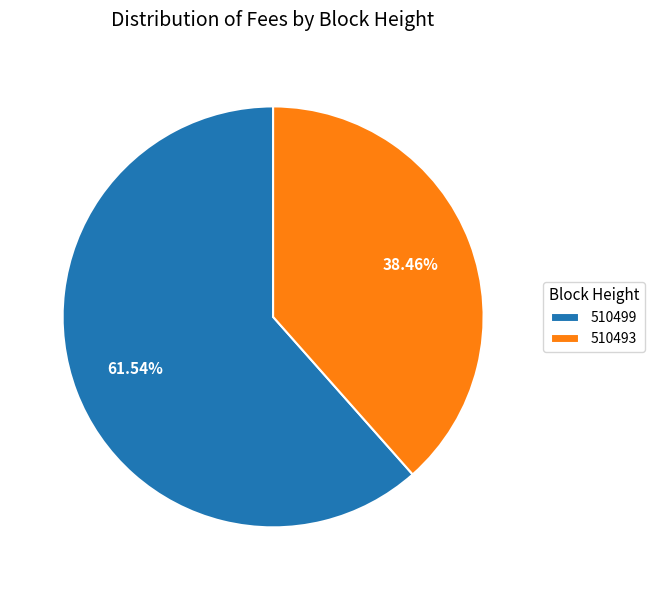

Rank the categories by value from highest to lowest.

510499, 510493